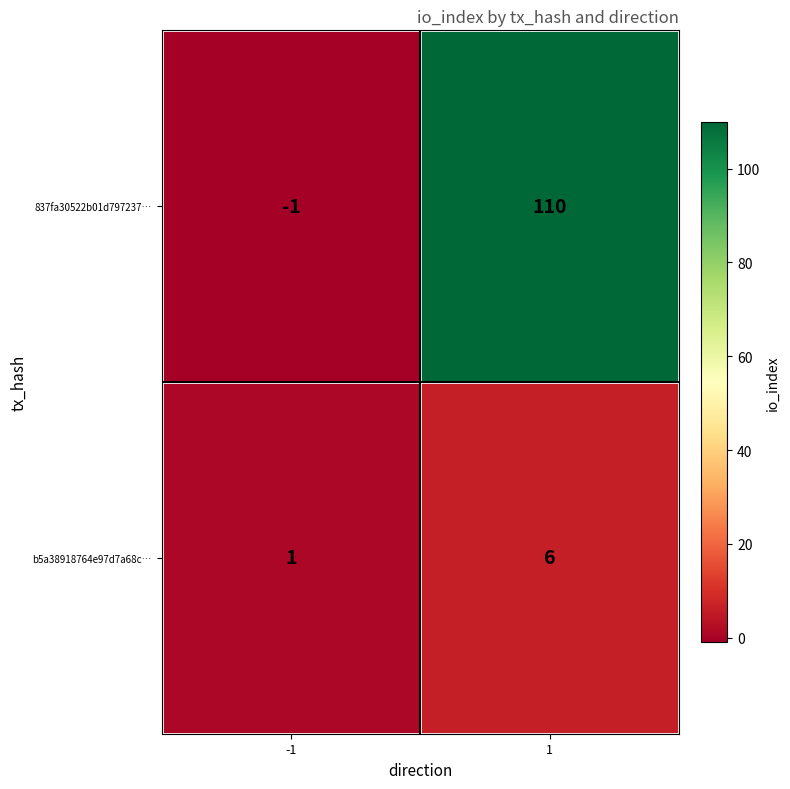

How many positive values does the 837fa30522b01d797237… series have?

1